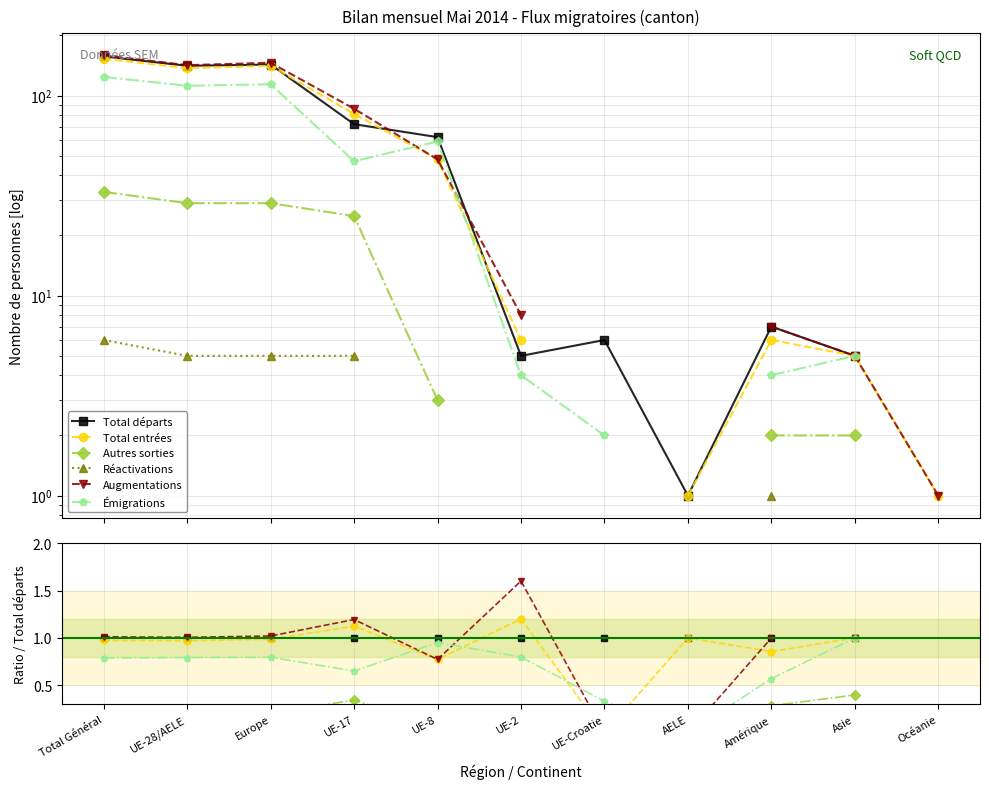

What position from the left is AELE?

8